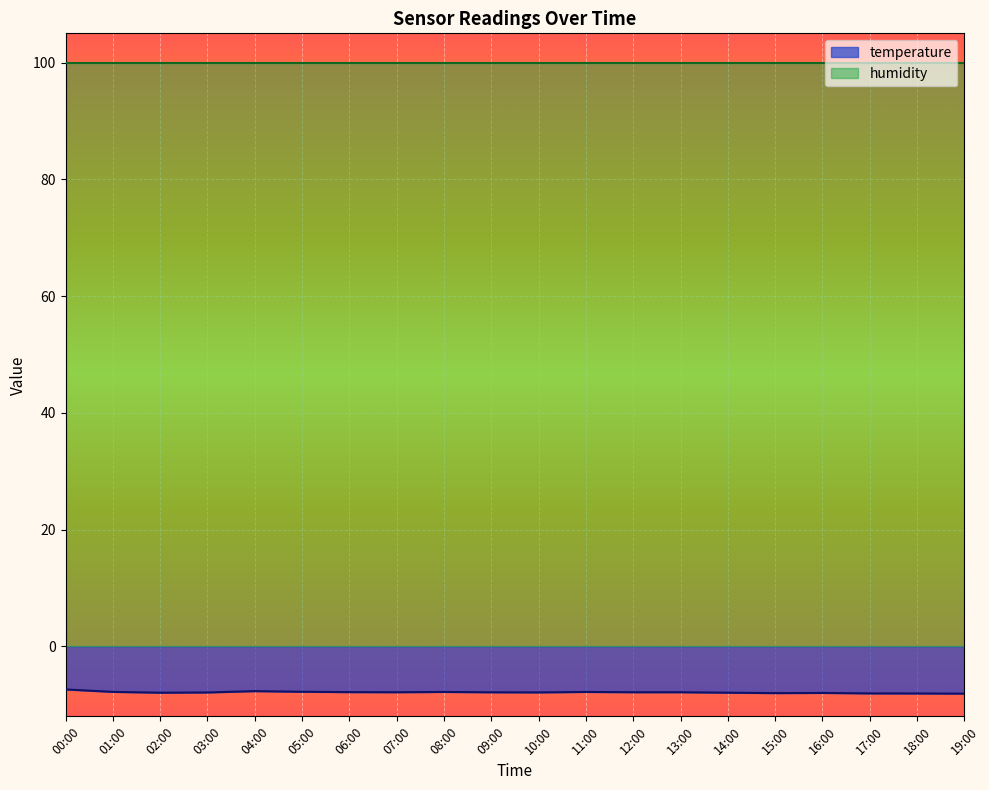

True or false: the data shows -2.7 at 03:00.

False